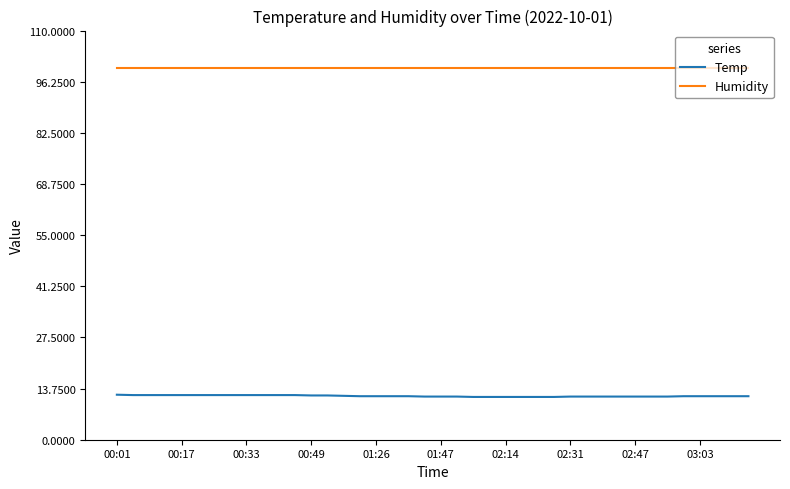

Does the chart display data point markers on the line(s)?

No